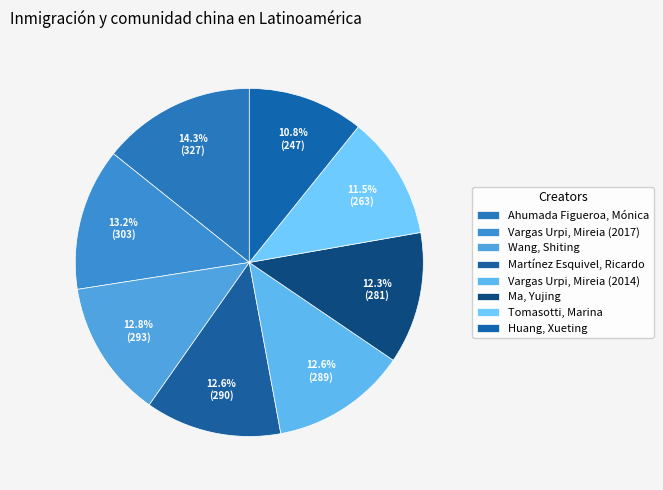

Is there any slice that represents more than half of the pie?

No